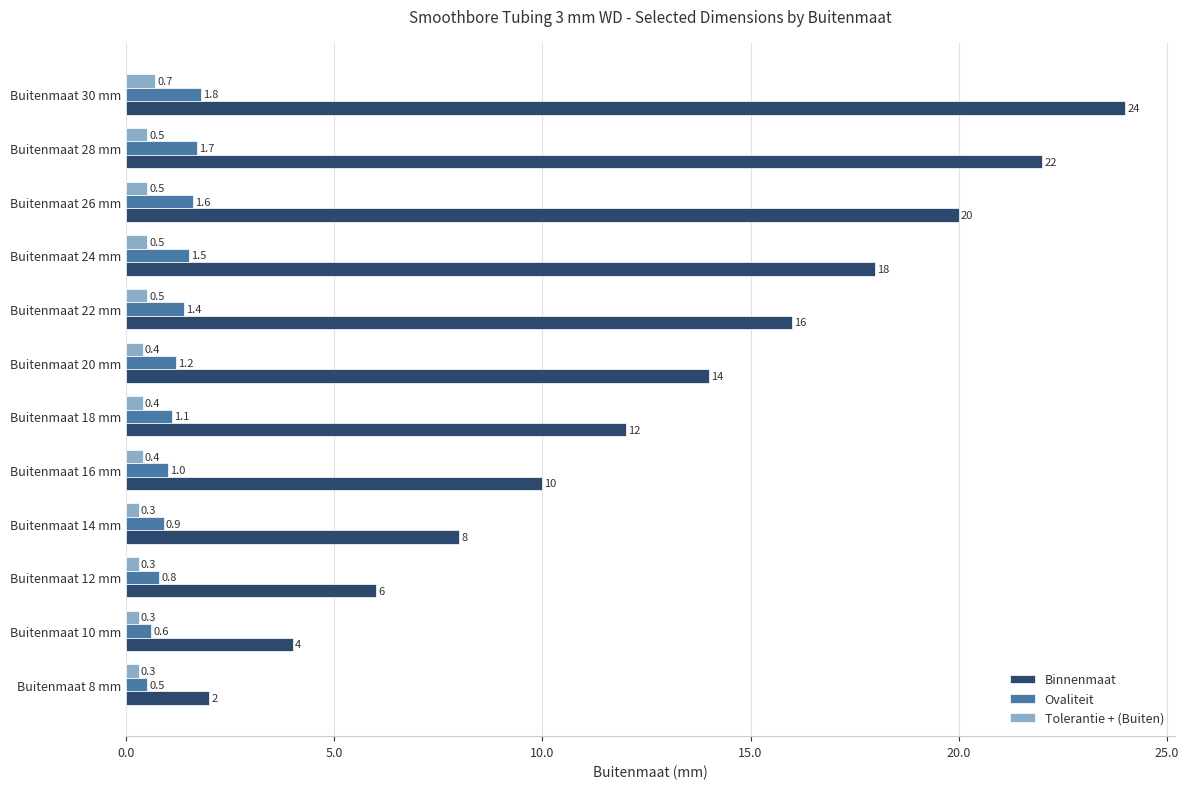

The value of Tolerantie + (Buiten) at Buitenmaat 14 mm is 0.3. True or false?

True